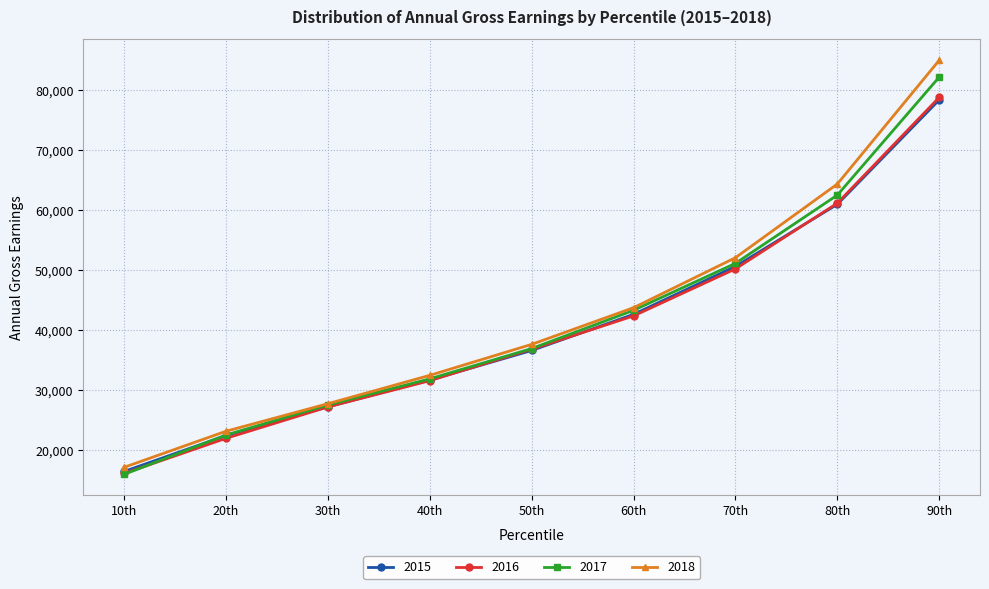

True or false: 2018 has a value of 37652 at 50th.

True